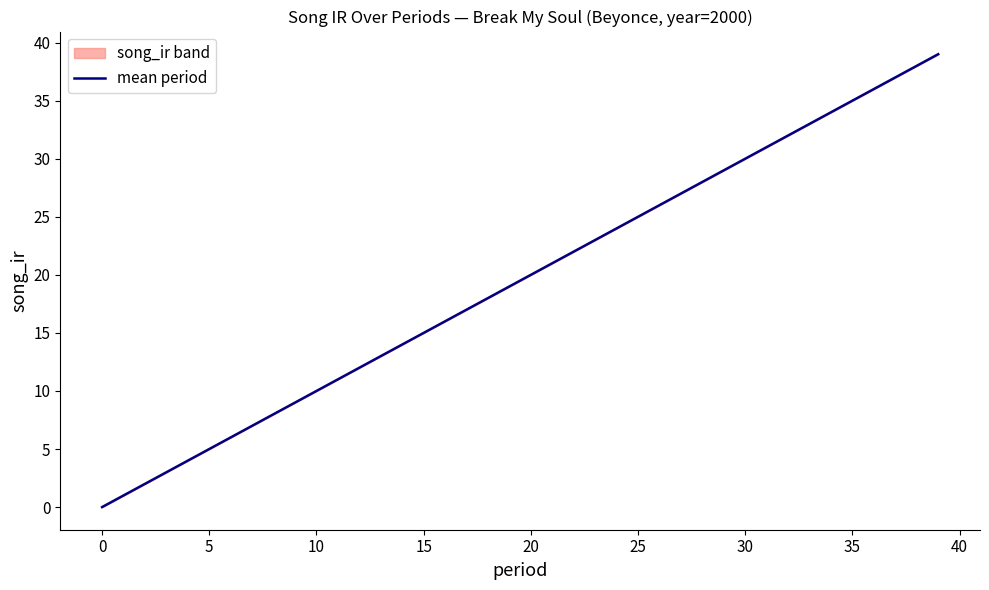

Approximately how many times larger is the value at 39 compared to 15?

2.6